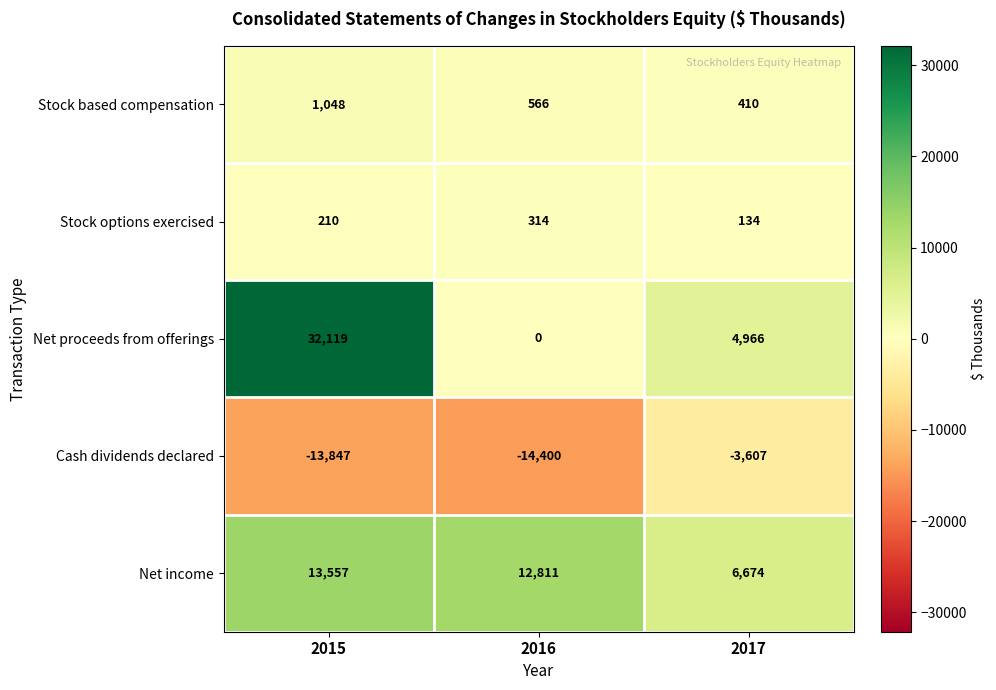

Which label corresponds to the smallest value in the chart?

2016